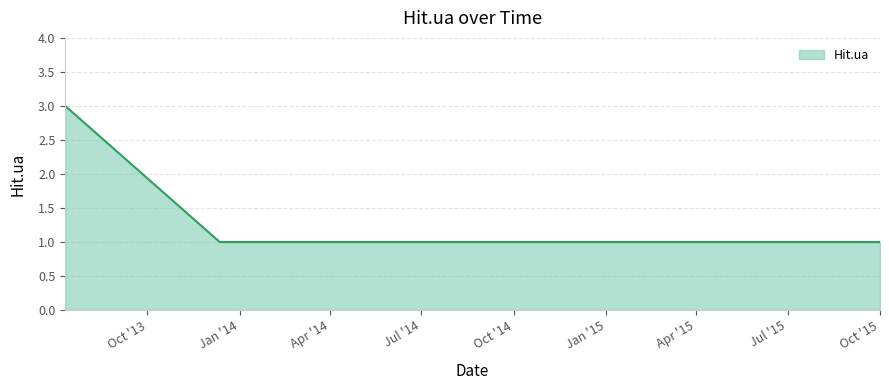

True or false: there are more than 1 points higher than both neighbors.

False